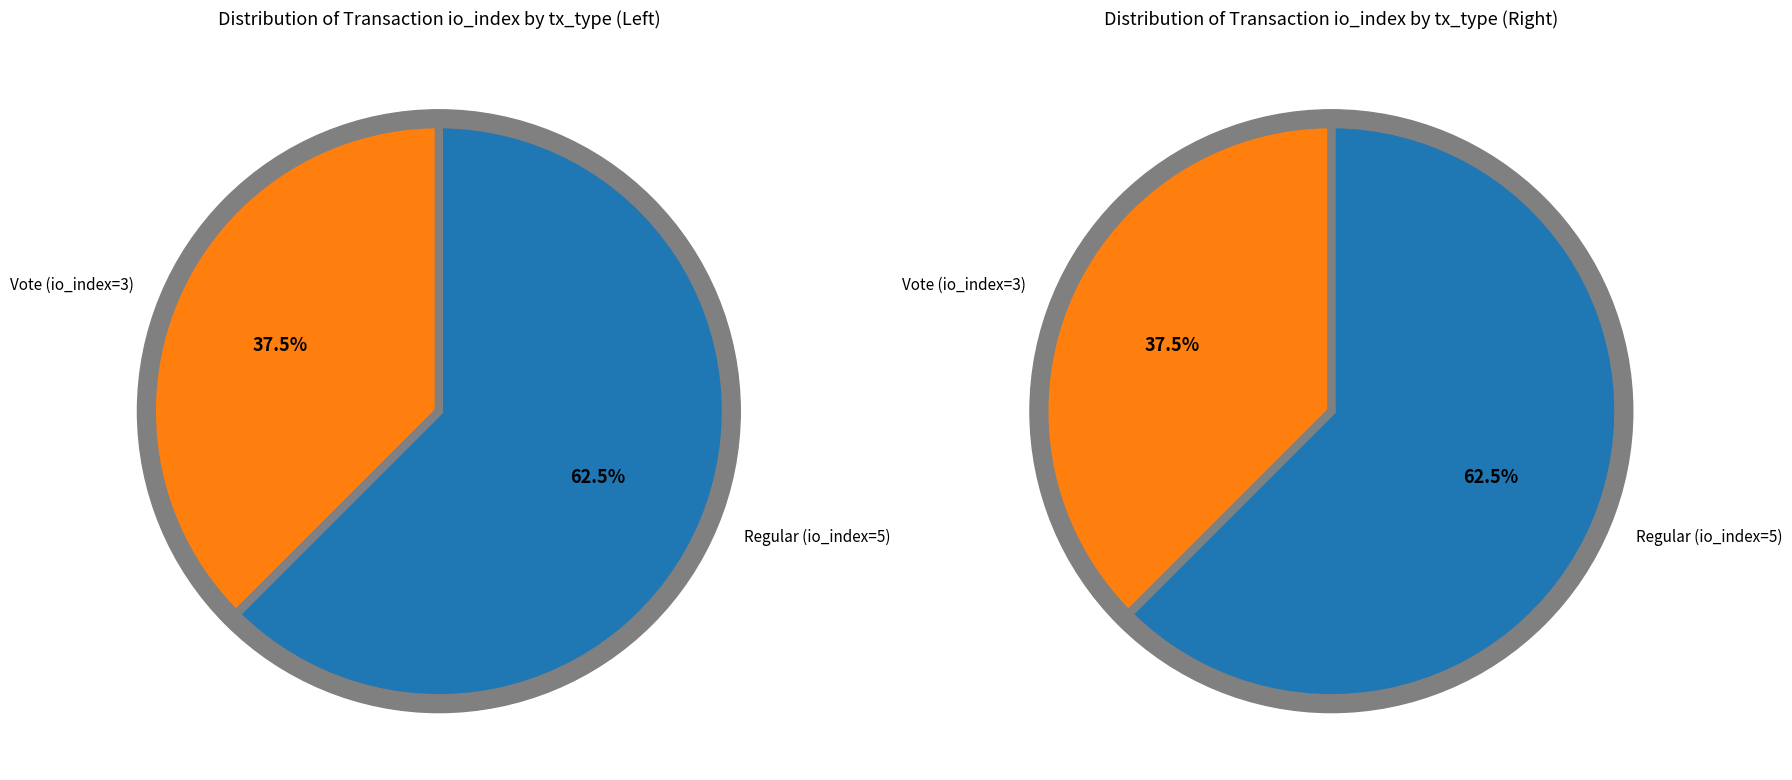

To the nearest percent, what is the average slice percentage?

50%